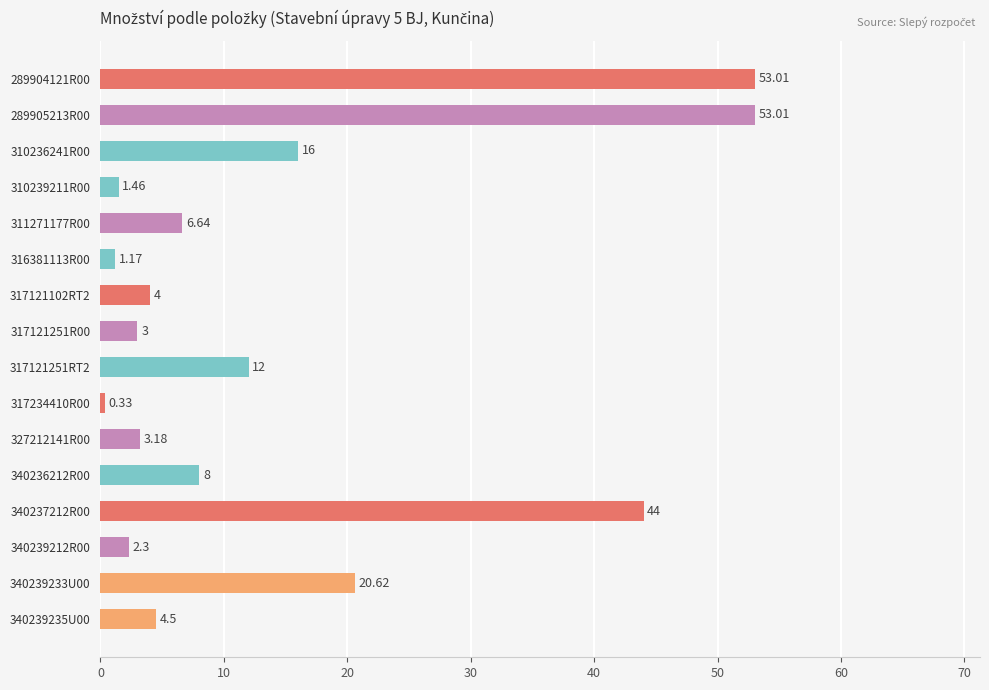

What is the difference between the values at 340239212R00 and 310236241R00?

13.7